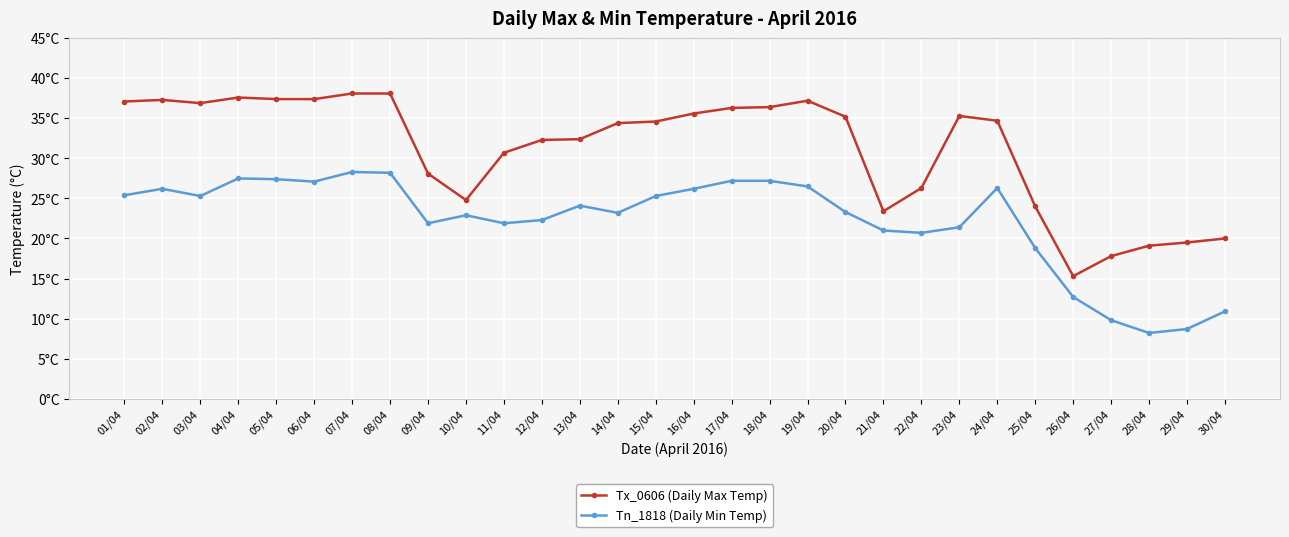

Is this an area chart (filled region under the line)?

No